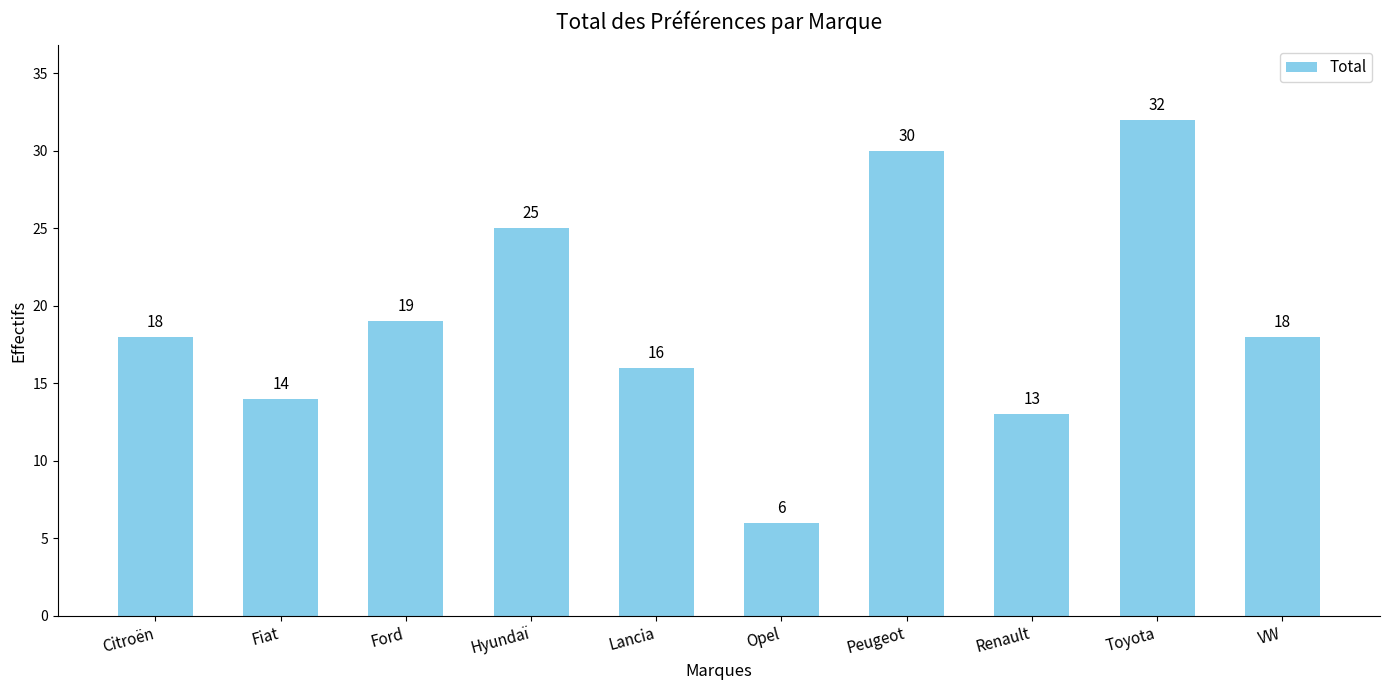

What position from the right is Lancia?

6